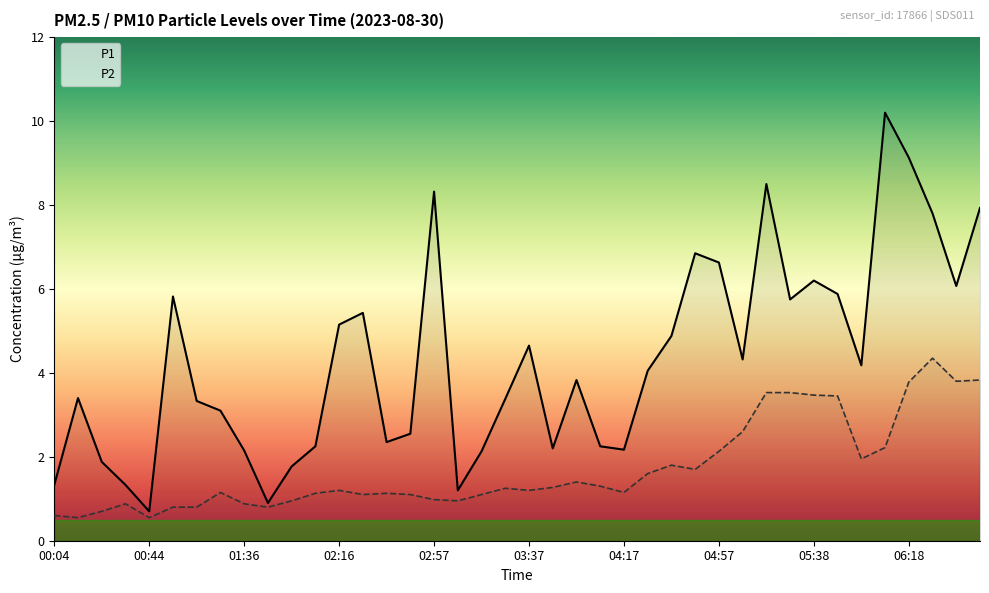

What is the minimum value shown in the chart?

0.6